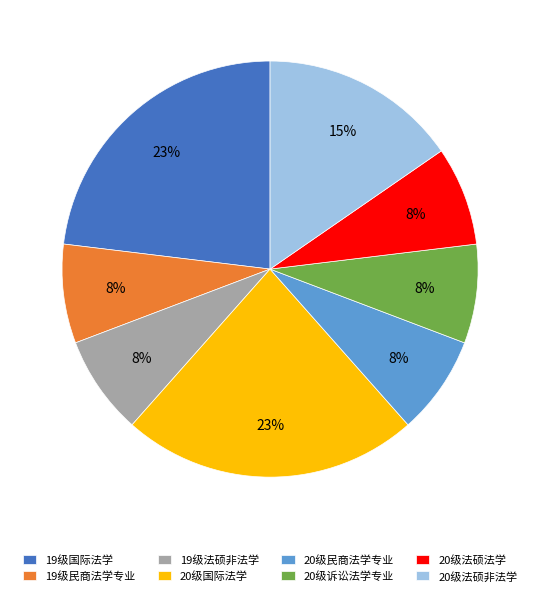

Is there any slice that represents more than half of the pie?

No